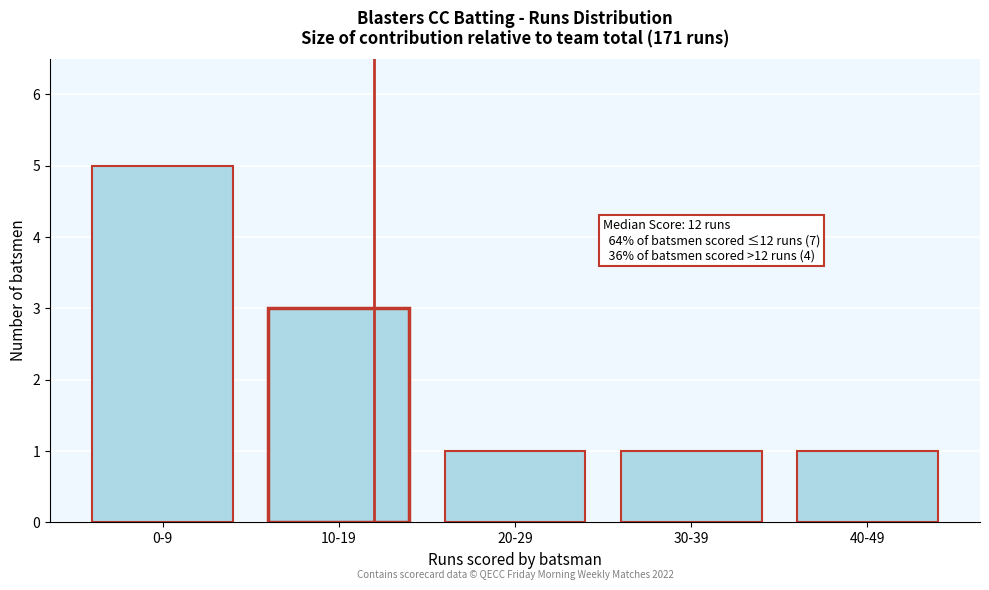

Reading left to right, list all the values displayed in this chart.

0-9=5	10-19=3	20-29=1	30-39=1	40-49=1